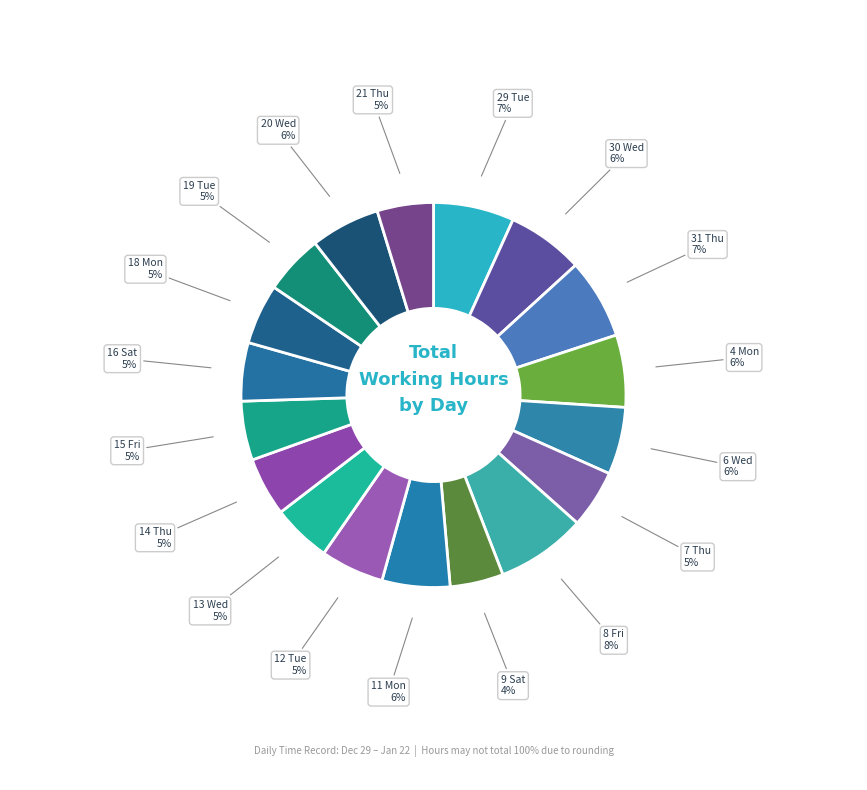

How many slices are in this pie chart?

18